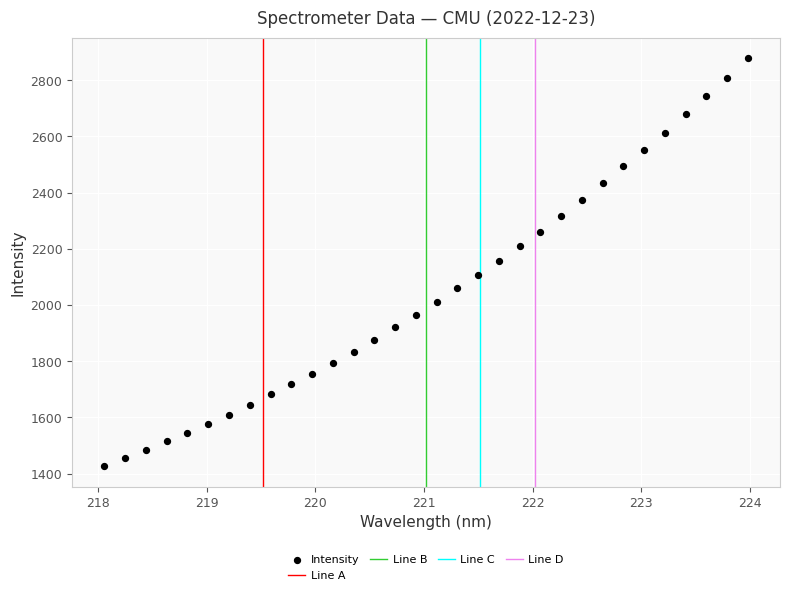

What is the range of Y values (max minus min)?

1453.6